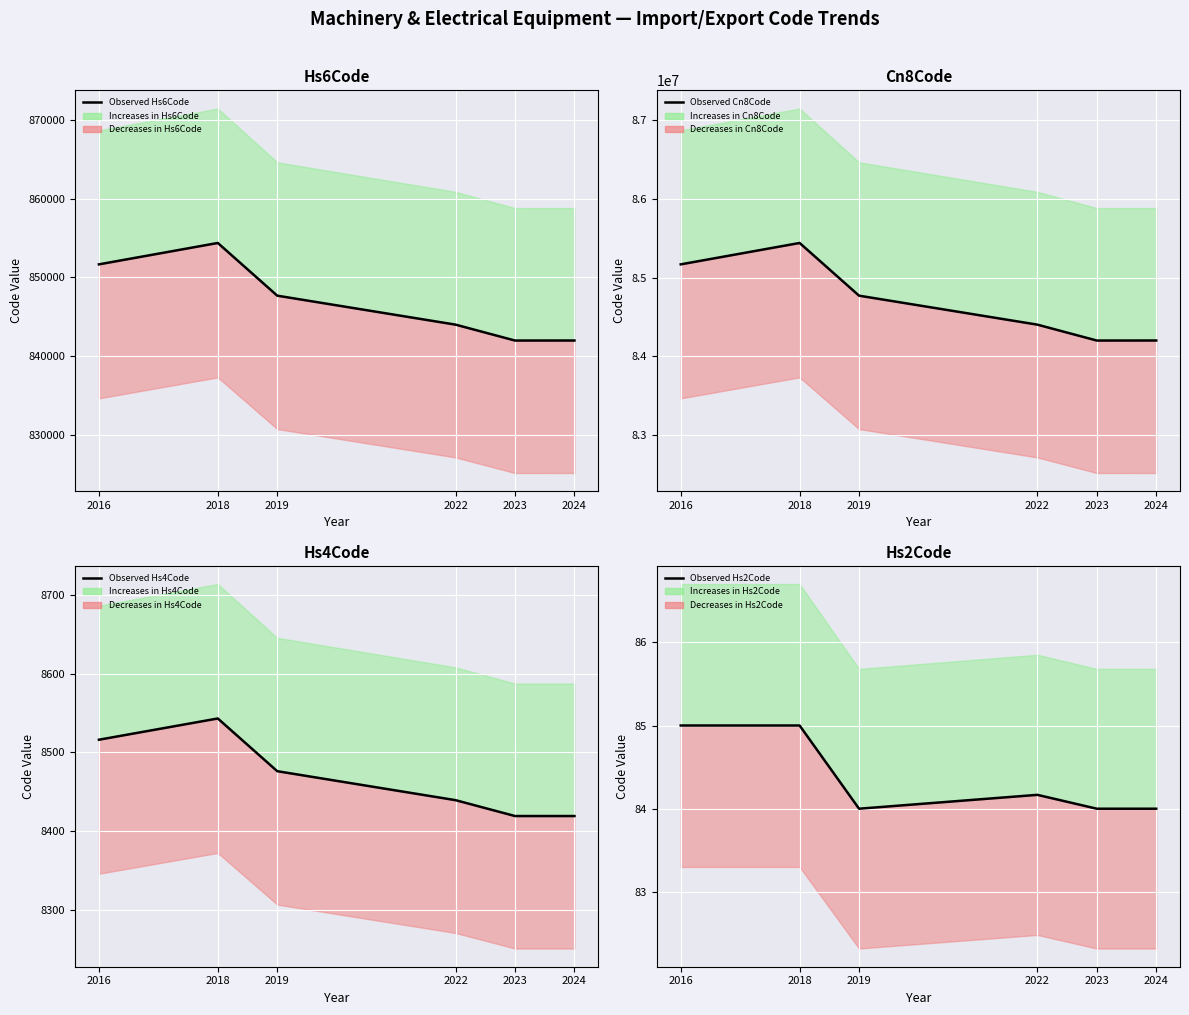

Is this an area chart (filled region under the line)?

No